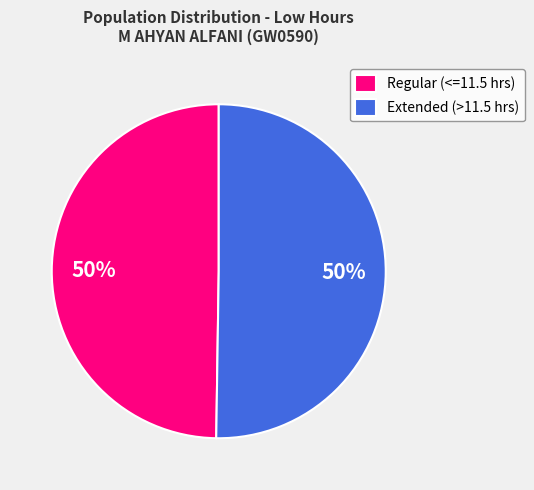

Is the sum of Regular (<=11.5 hrs) and Extended (>11.5 hrs) greater than half?

Yes